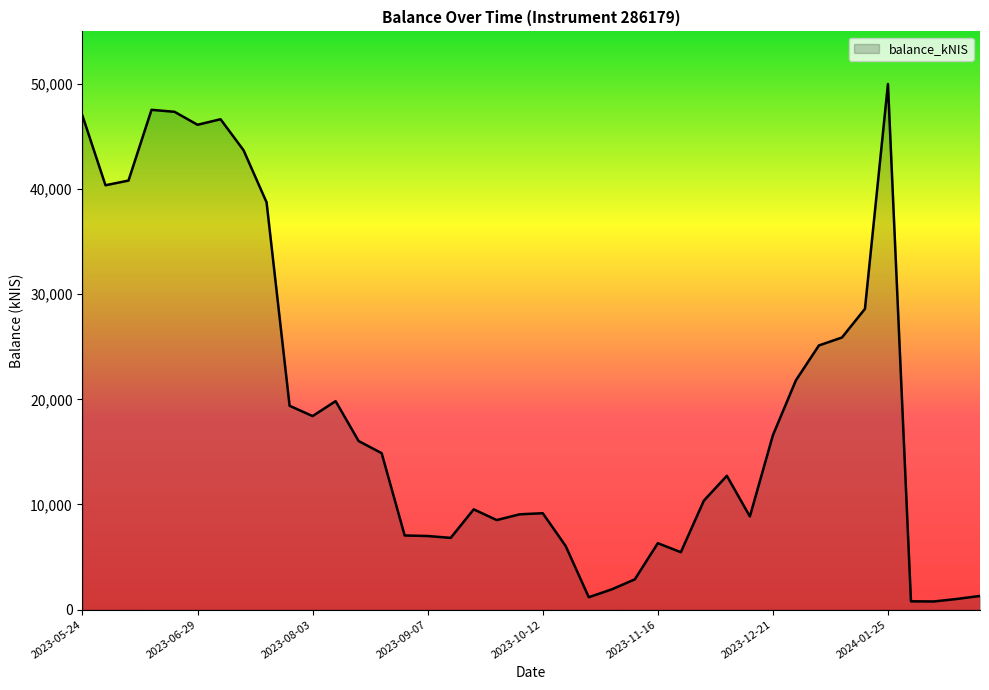

What is the maximum value shown in the chart?

49997.4